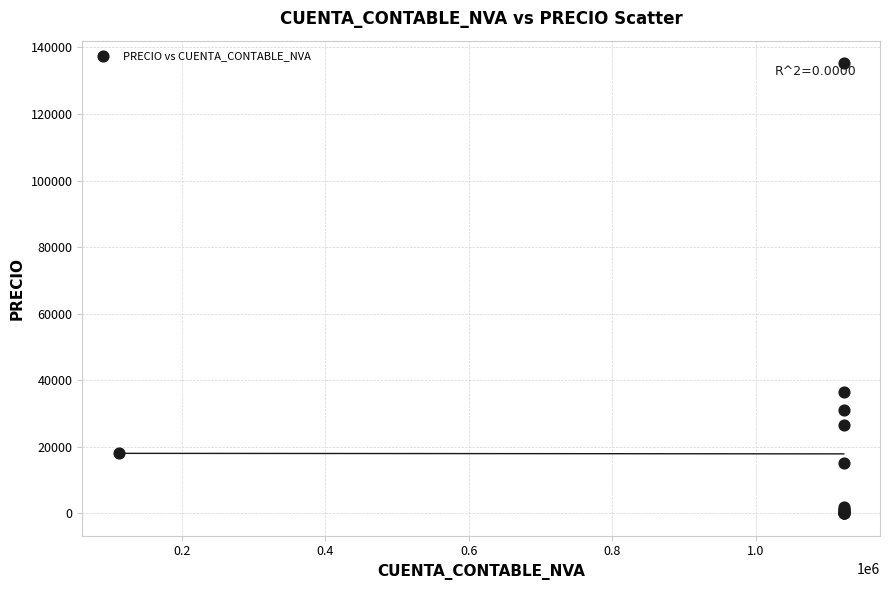

What Y value in the scatter plot is closest to 67642?

36325.2